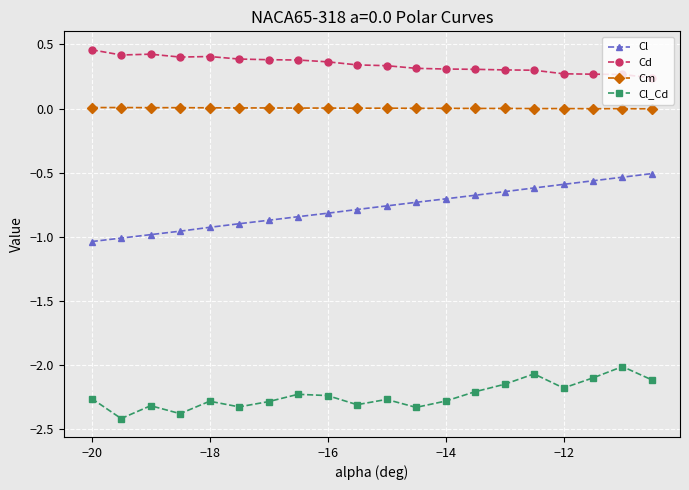

True or false: Cd has more than 1 points higher than both neighbors.

True